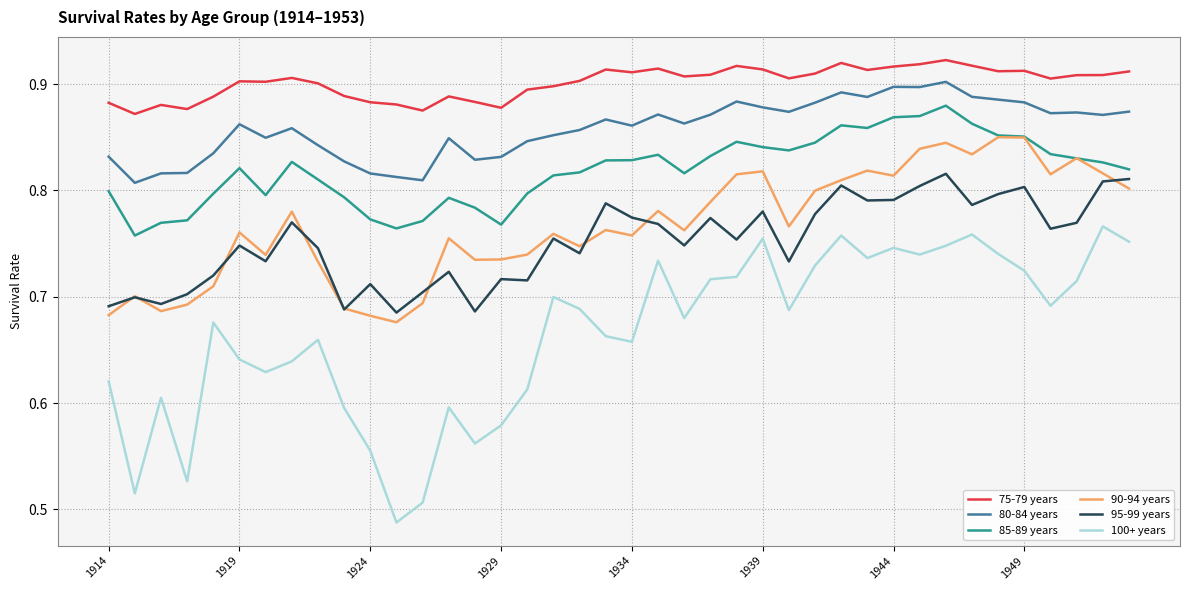

Which series has the largest total across all categories?

75-79 years